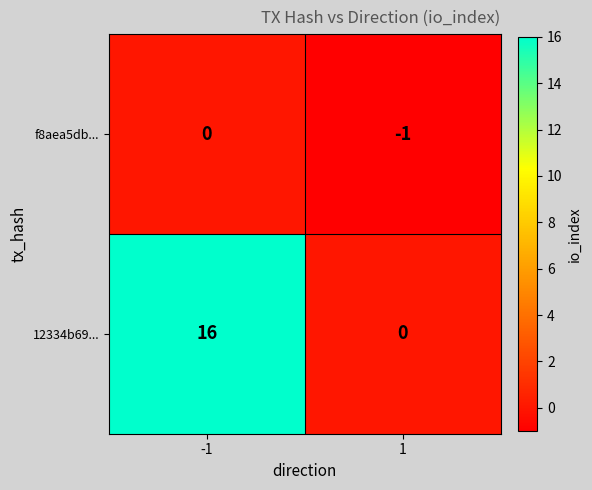

What is the difference between the 12334b69... values at 1 and -1?

16